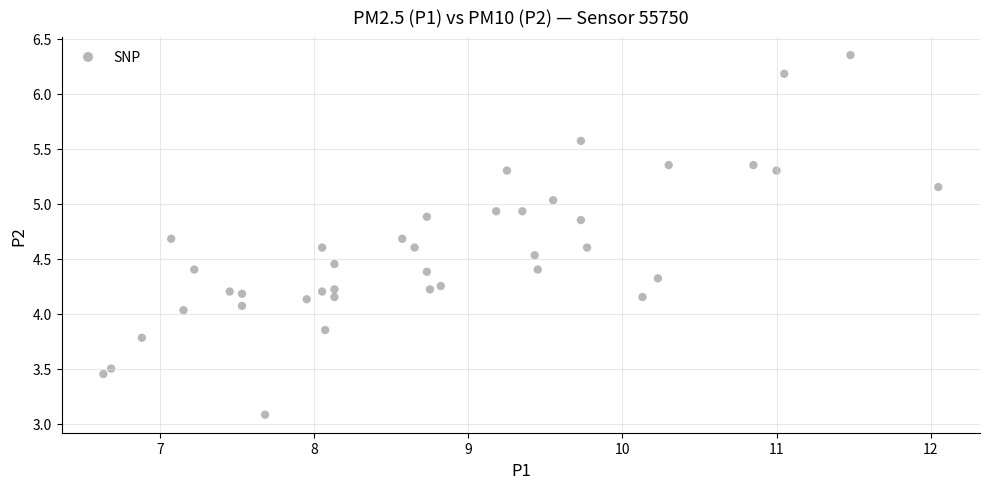

What is the range of X values (max minus min)?

5.4